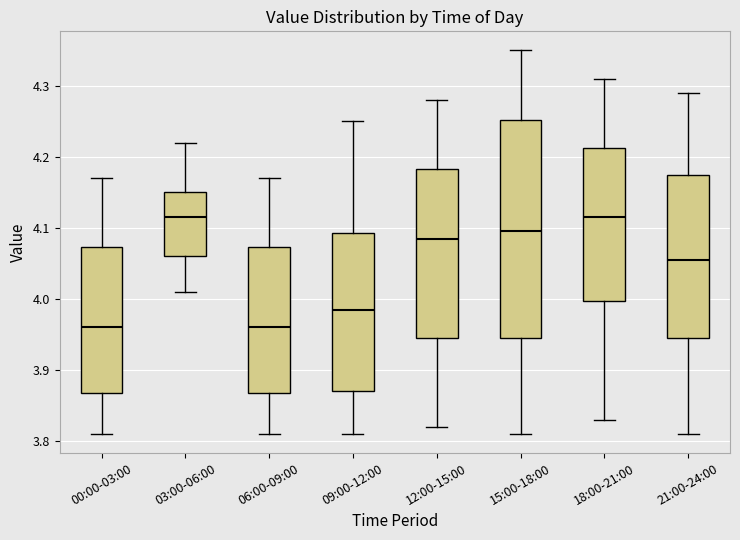

Where is the upper edge of the box for 09:00-12:00 on the y-axis? The values are not printed on the chart, so give them approximately, as read against the axis.

4.09